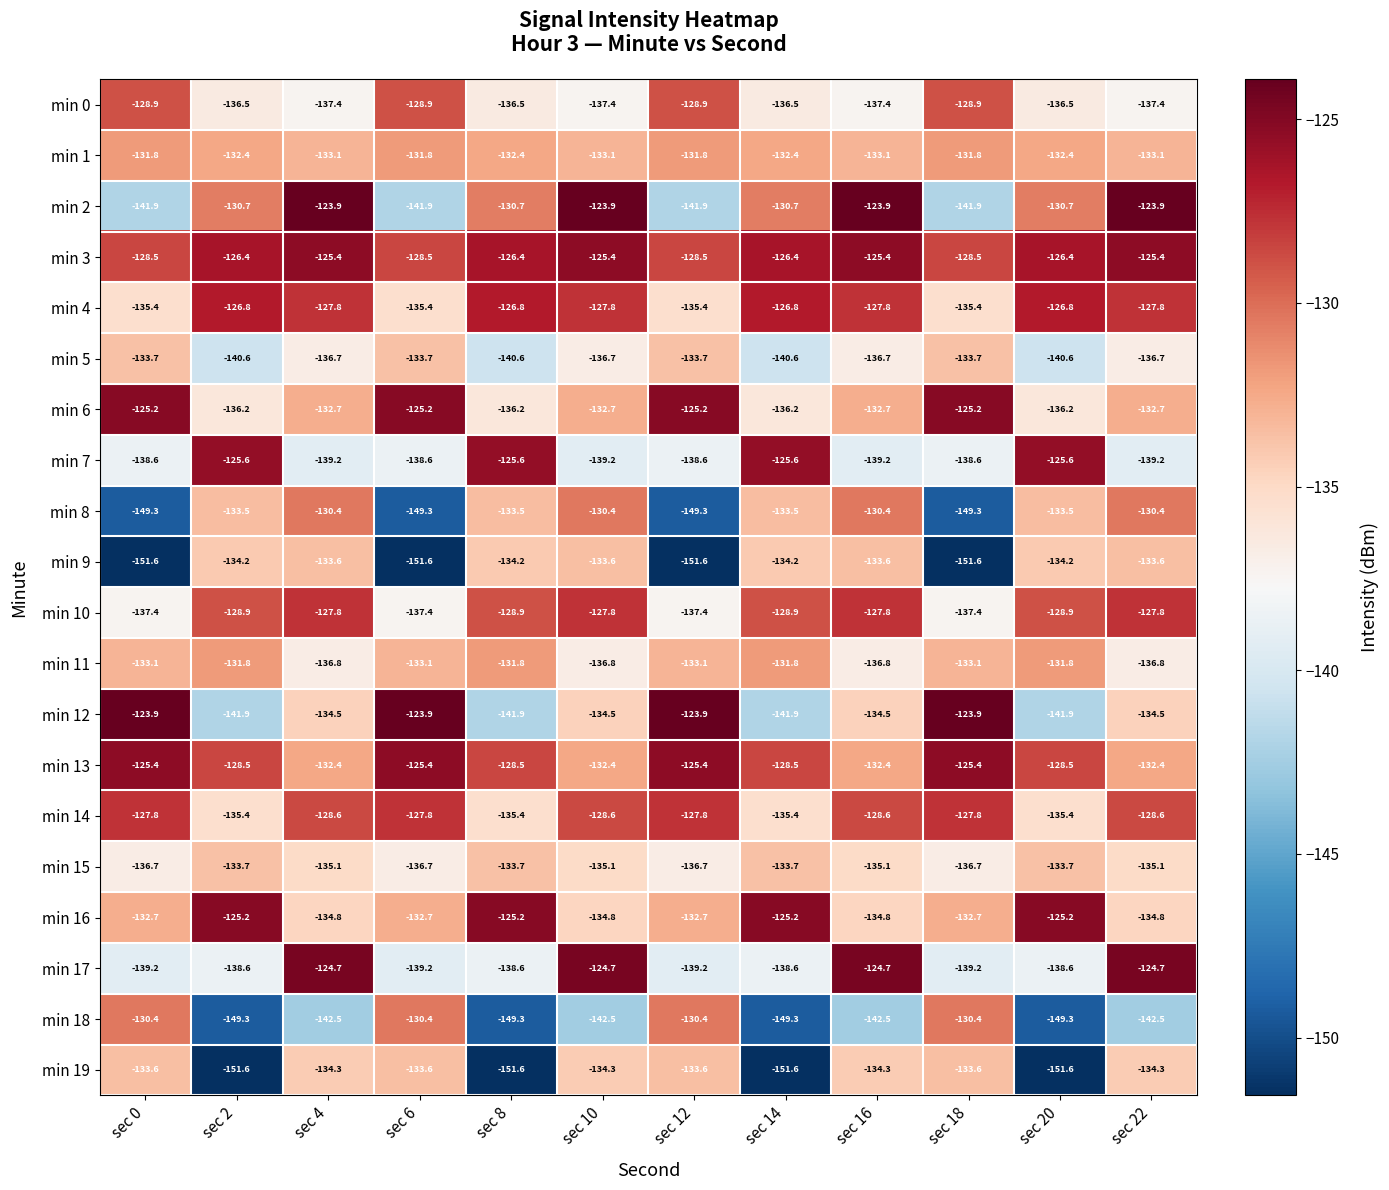

The value of min 15 at sec 14 is -133.7. True or false?

True